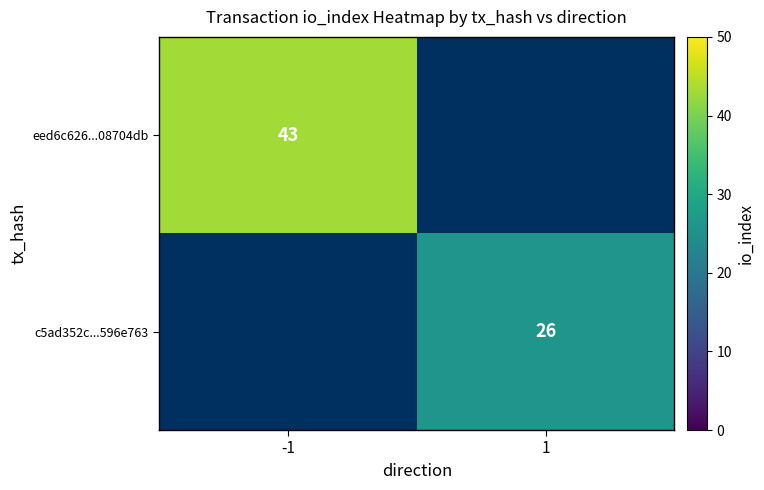

True or false: eed6c626...08704db has a value of 43 at -1.

True